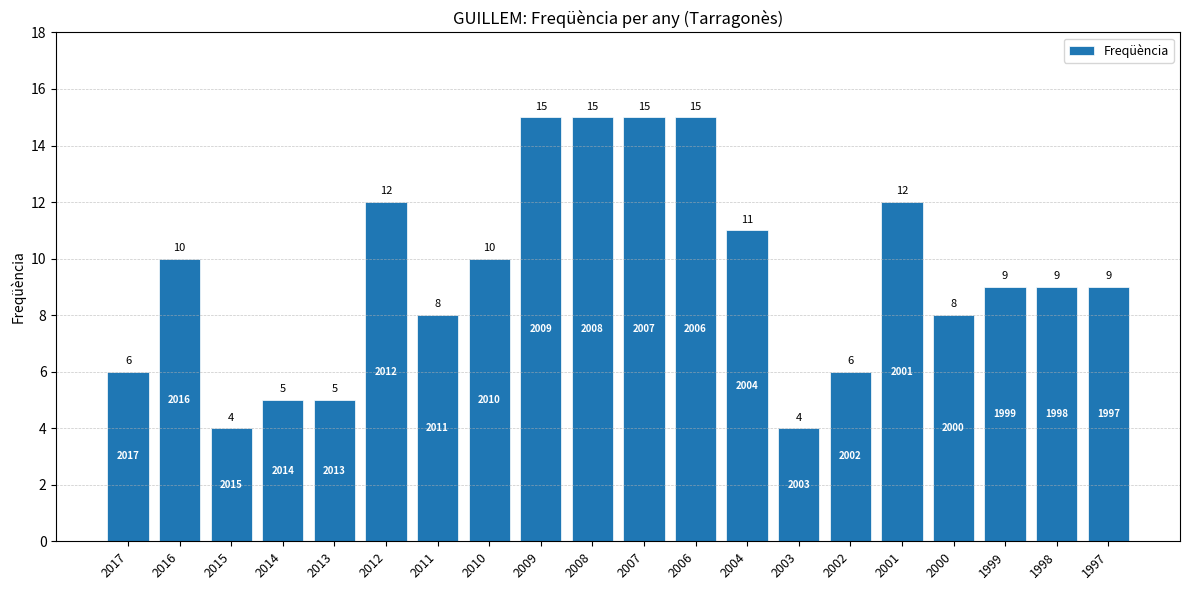

What is the sum of all values?

188